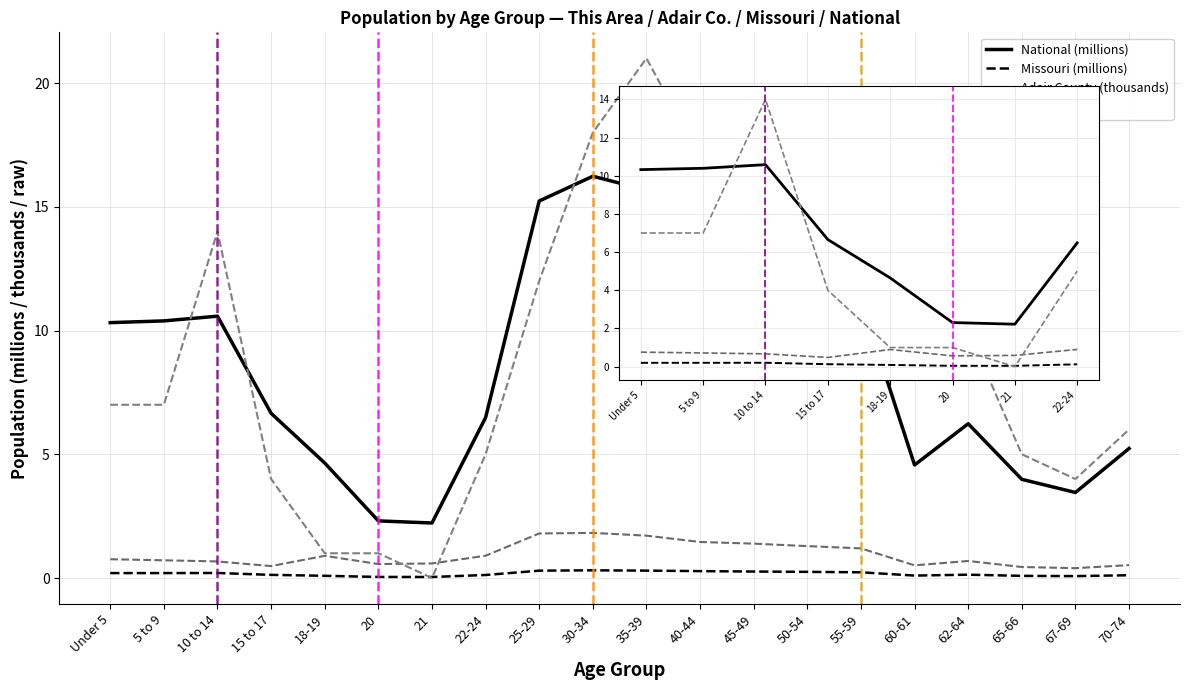

What is the label of the 19th point from the left?

67-69